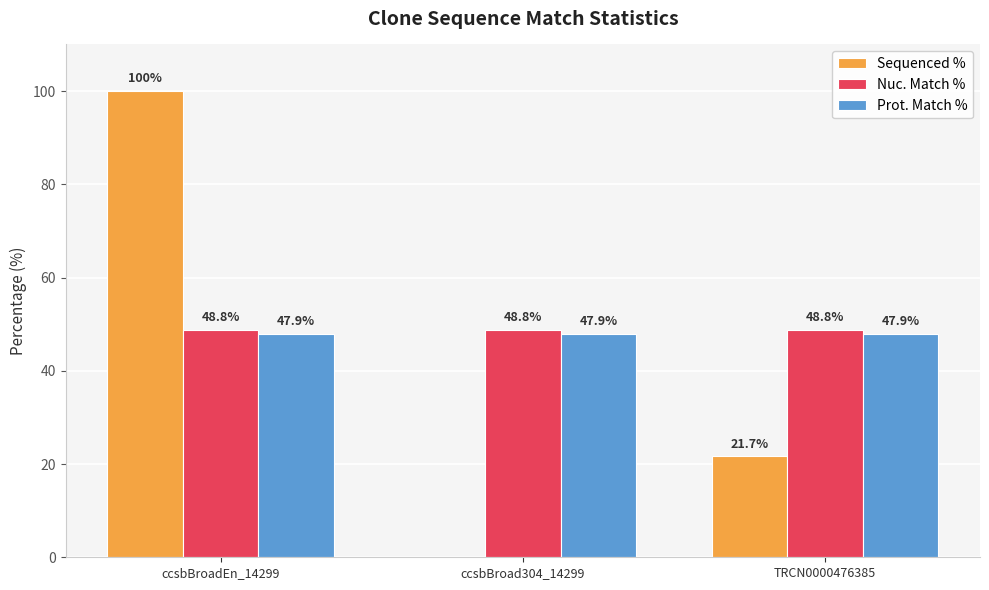

How many series are shown in this chart?

3